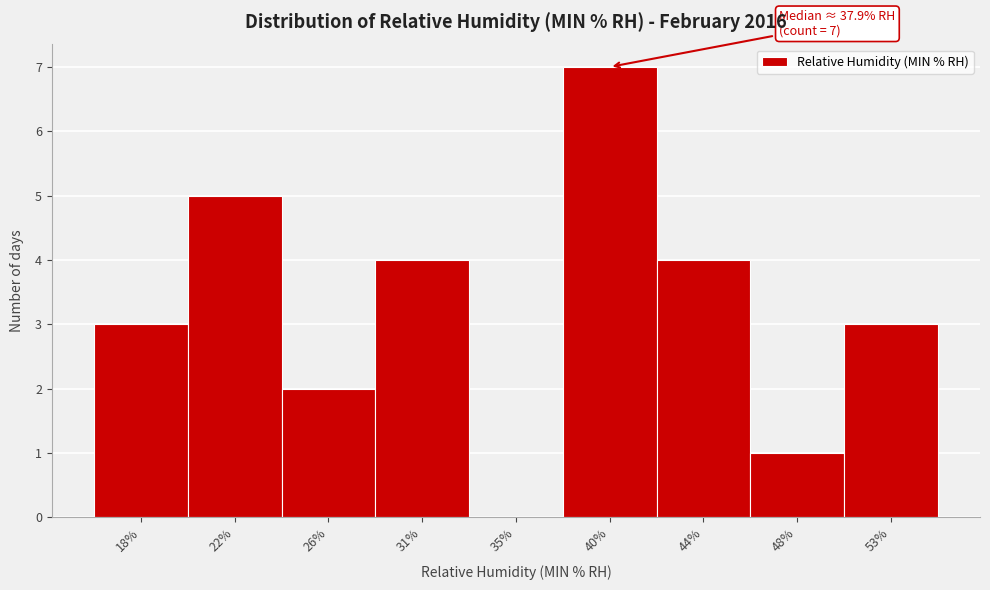

Reading right to left, transcribe all the data shown in this chart.

53%=3	48%=1	44%=4	40%=7	35%=0	31%=4	26%=2	22%=5	18%=3